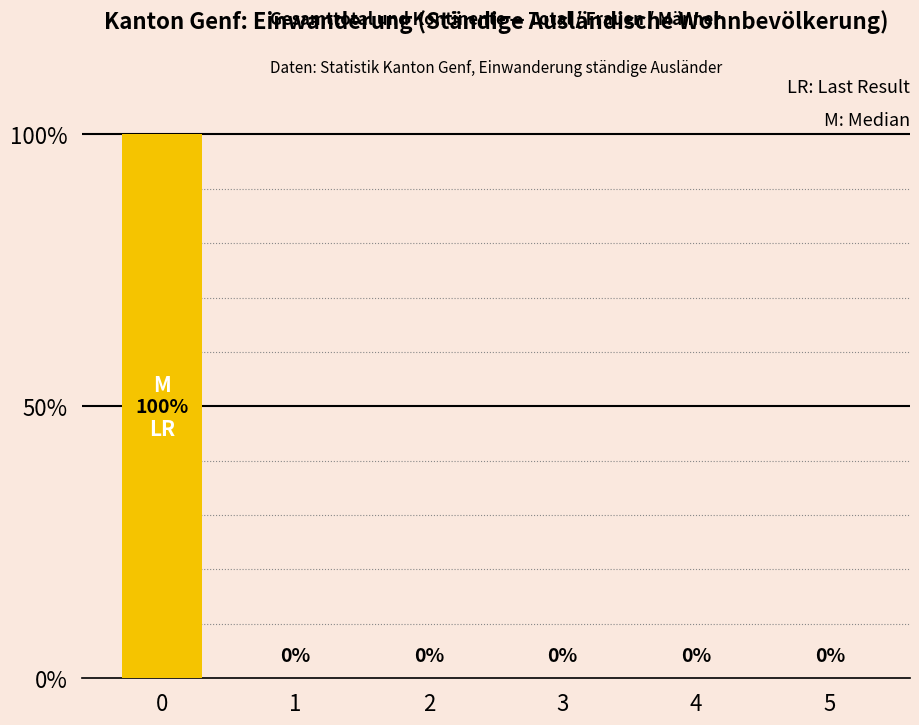

True or false: the data shows 100 at 0.

True